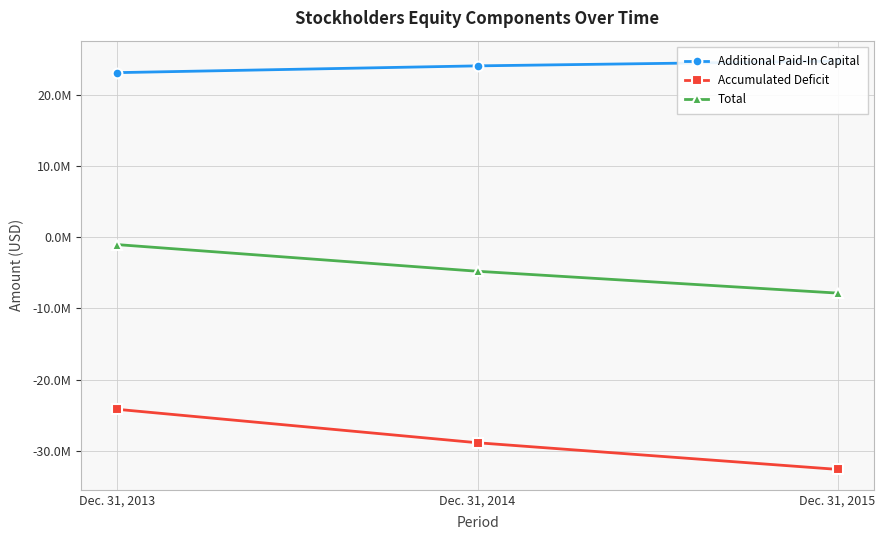

What is the value of the Total point at the 3rd from the left?

-7860383